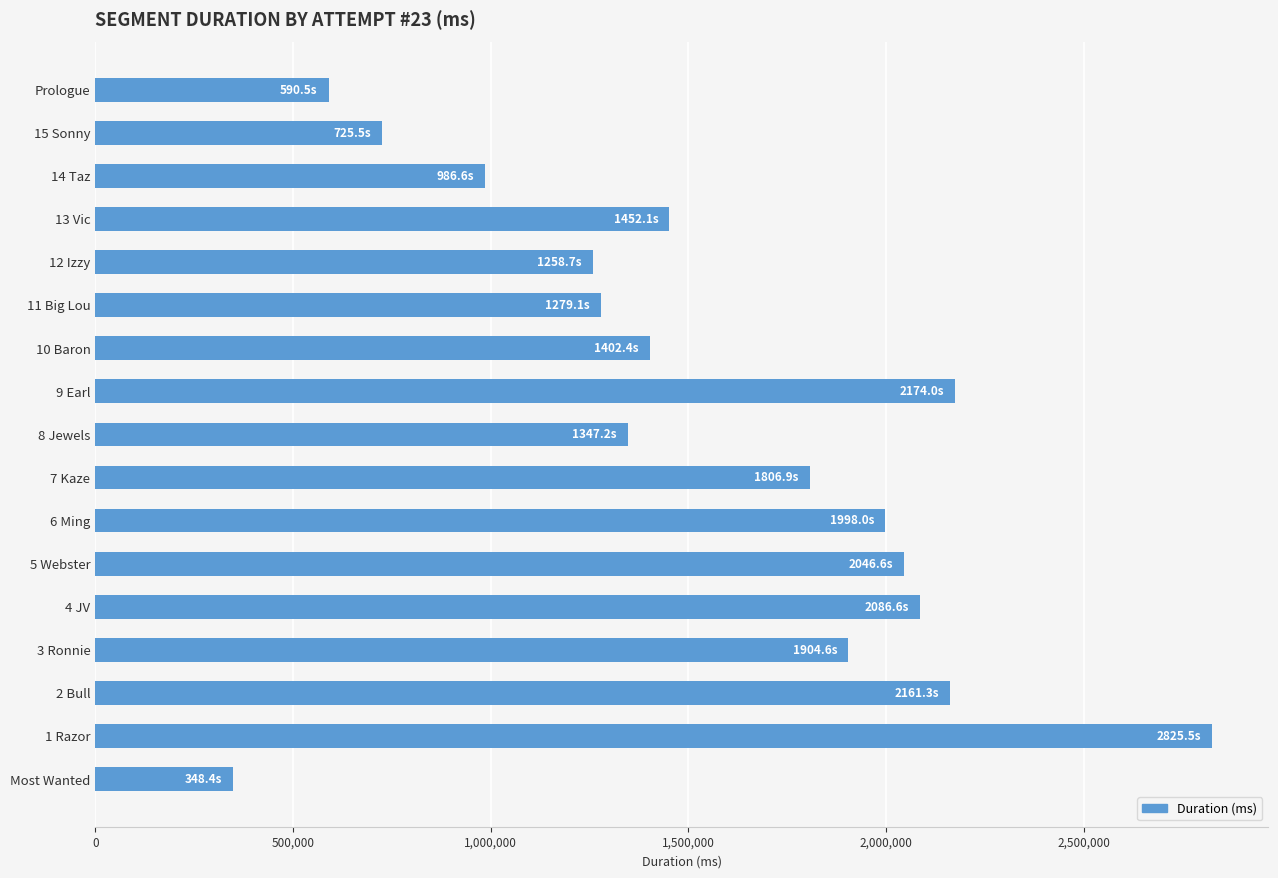

Does the chart contain stacked bars?

No